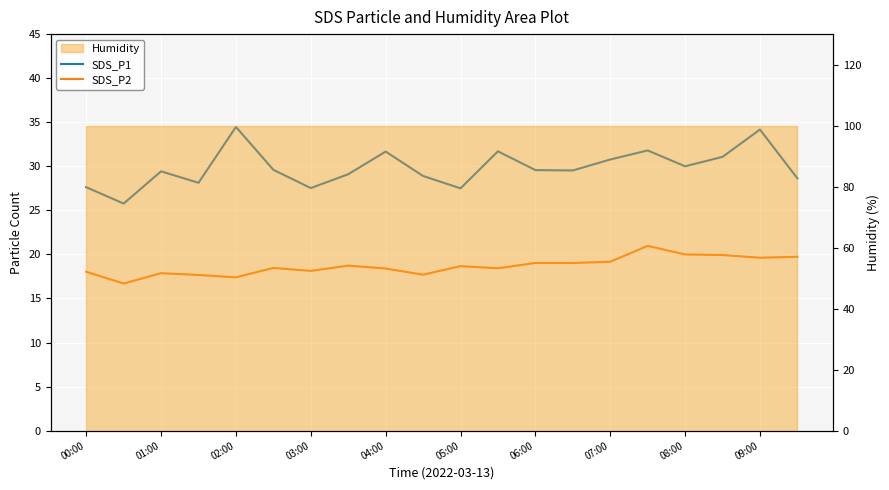

Reading left to right, transcribe all the data shown in this chart.

SDS_P1: 27.6	25.8	29.4	28.1	34.5	29.6	27.5	29.1	31.7	28.9	27.5	31.7	29.6	29.5	30.8	31.8	30.0	31.1	34.2	28.6
SDS_P2: 18.0	16.7	17.9	17.7	17.4	18.5	18.1	18.7	18.4	17.7	18.7	18.4	19.0	19.0	19.2	21.0	20.0	19.9	19.6	19.7